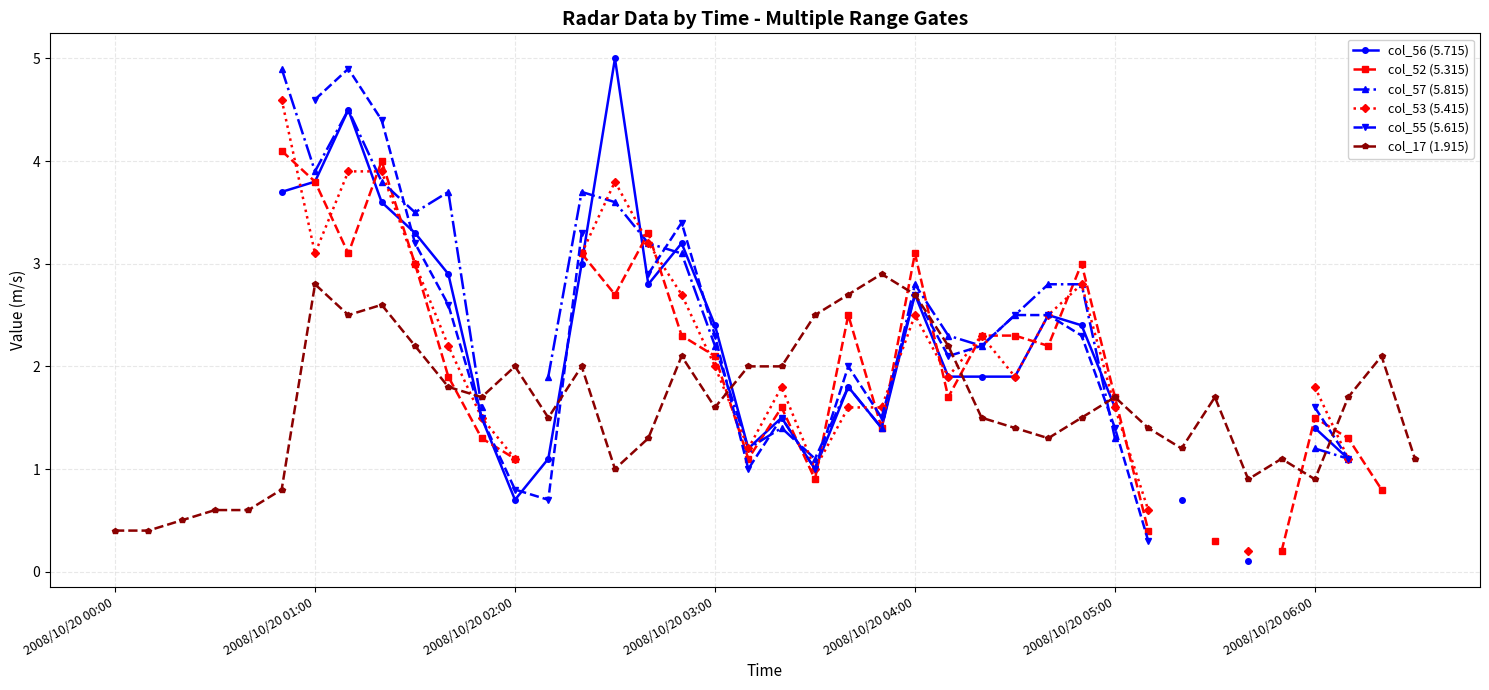

The value of col_17 (1.915) at 2008/10/20 05:00 is 0.6. True or false?

False